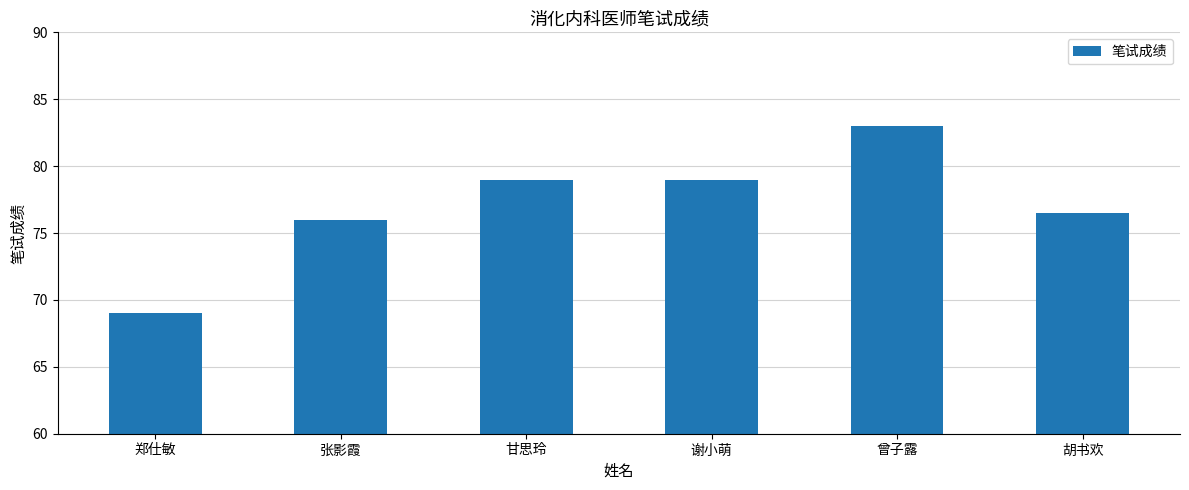

At which label is the value closest to 76?

张影霞